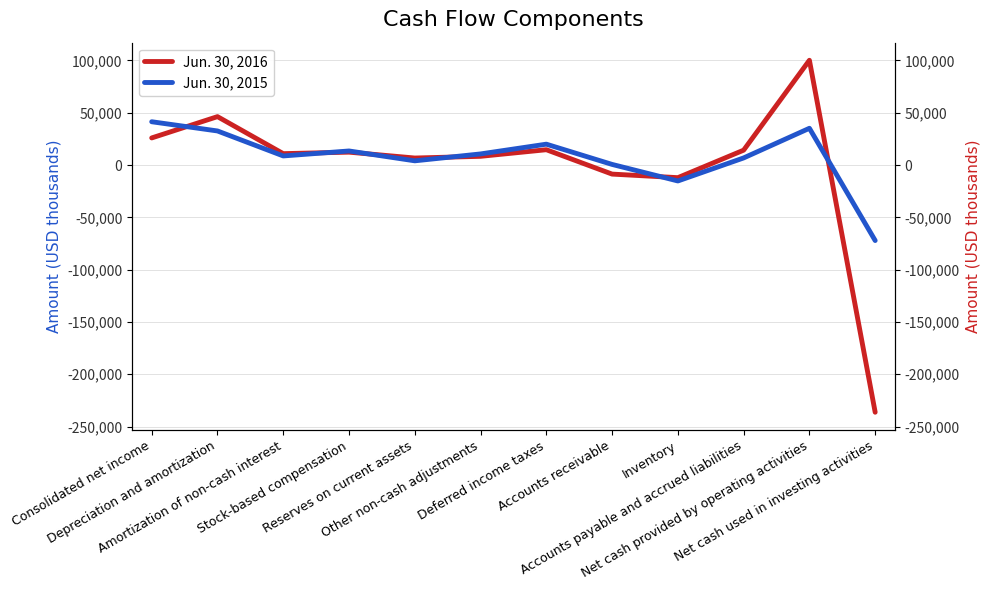

Is this an area chart (filled region under the line)?

No